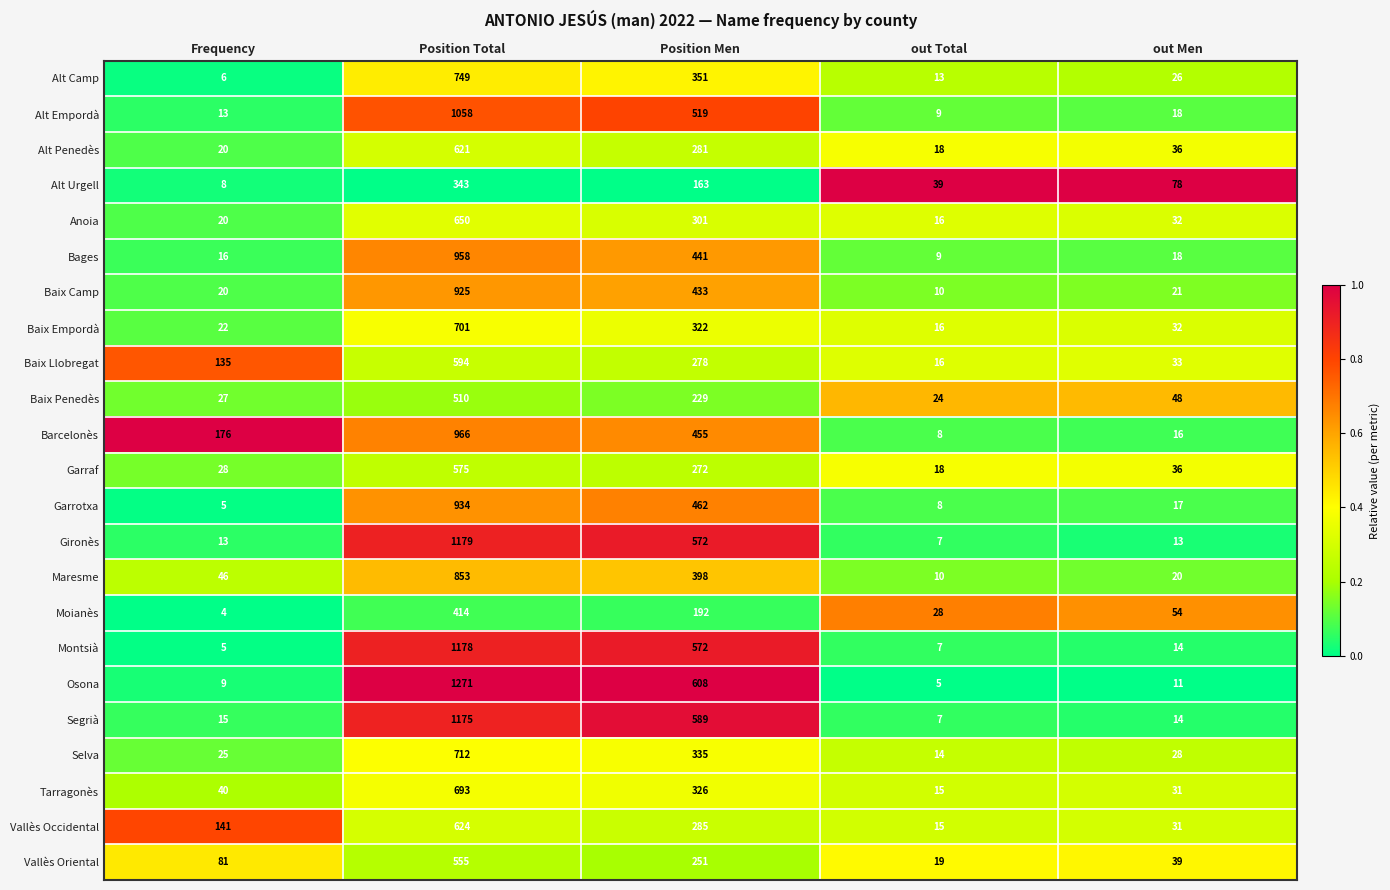

What is the total value across all series at Position Total?

18238